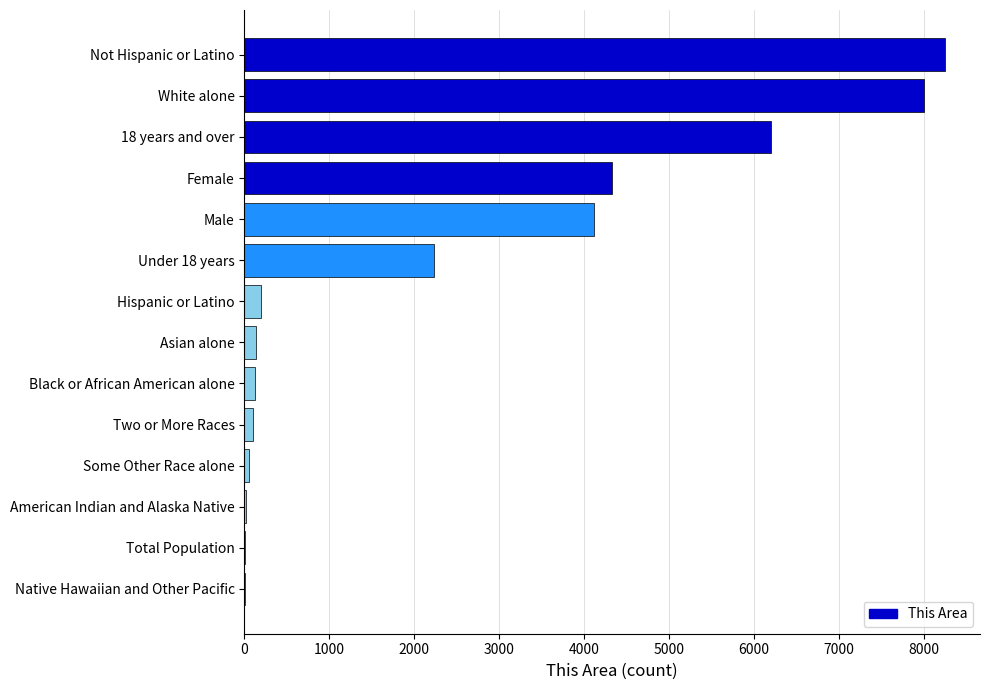

What is the maximum value shown in the chart?

8249